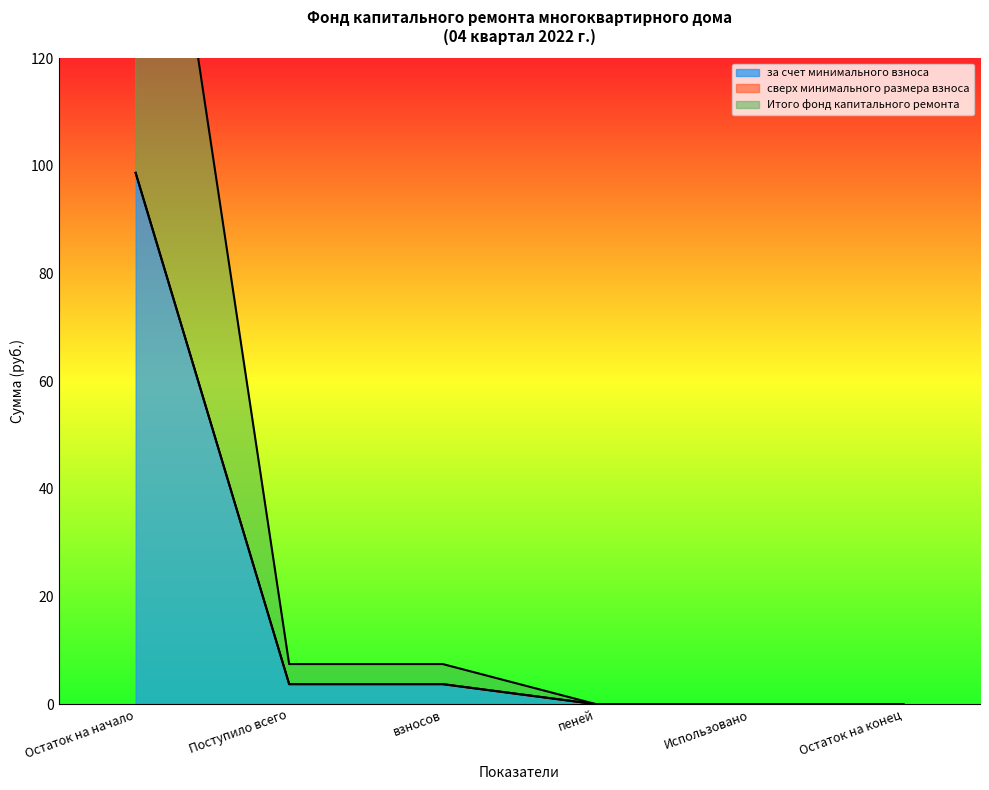

Read the за счет минимального взноса value at взносов.

3.7